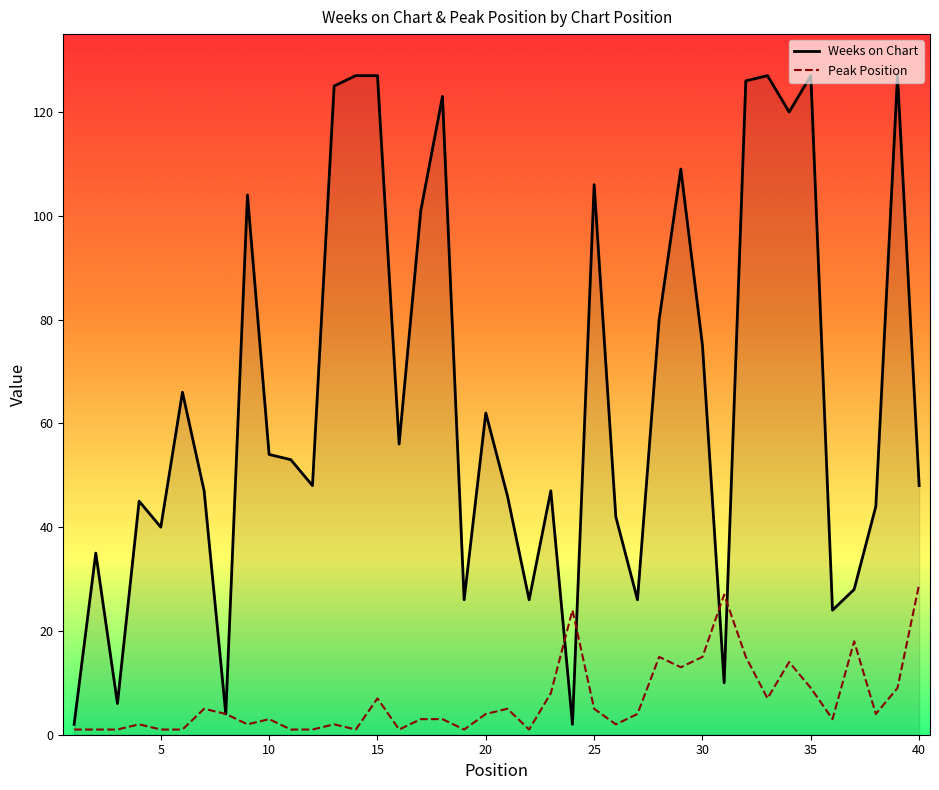

Which series has the widest spread of values?

Weeks on Chart